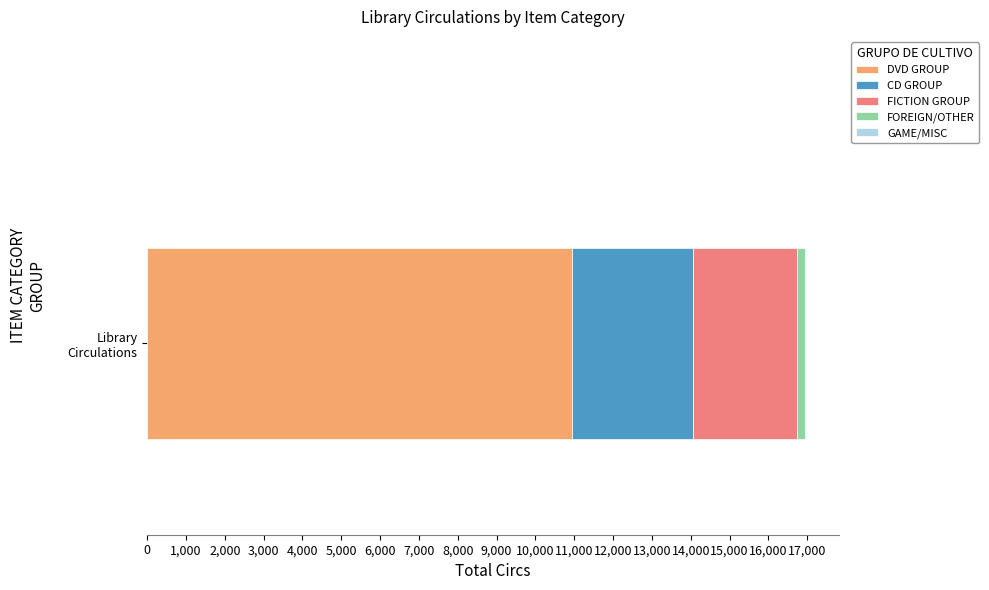

What is the maximum value for DVD GROUP?

10936